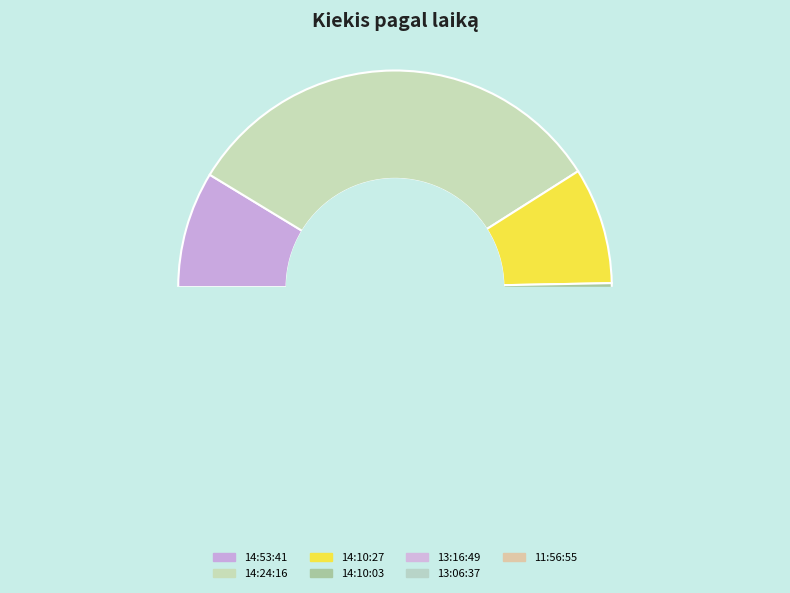

How many segments does this pie chart have?

7